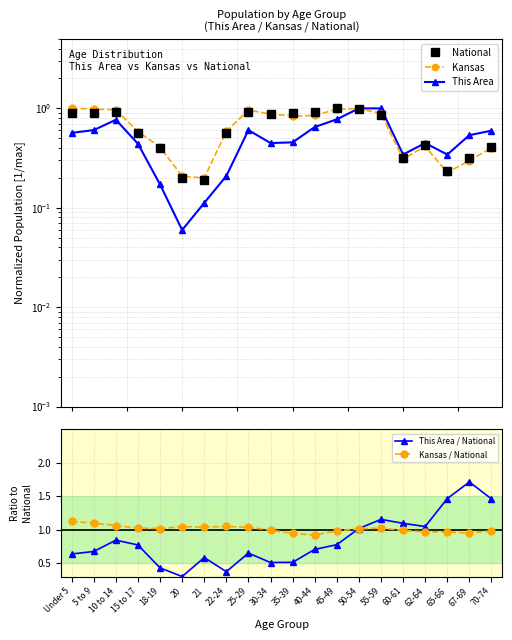

Which series has the largest range (max minus min)?

This Area / National